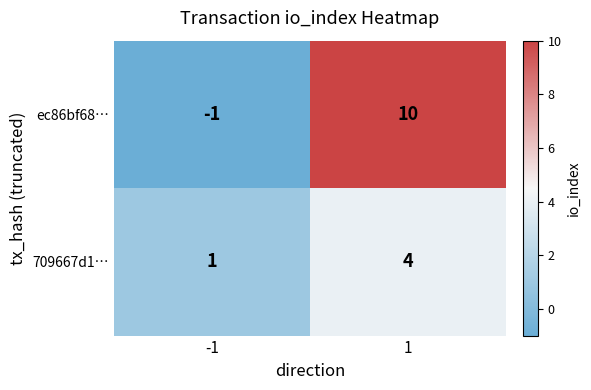

Which label corresponds to the largest value in the chart?

1